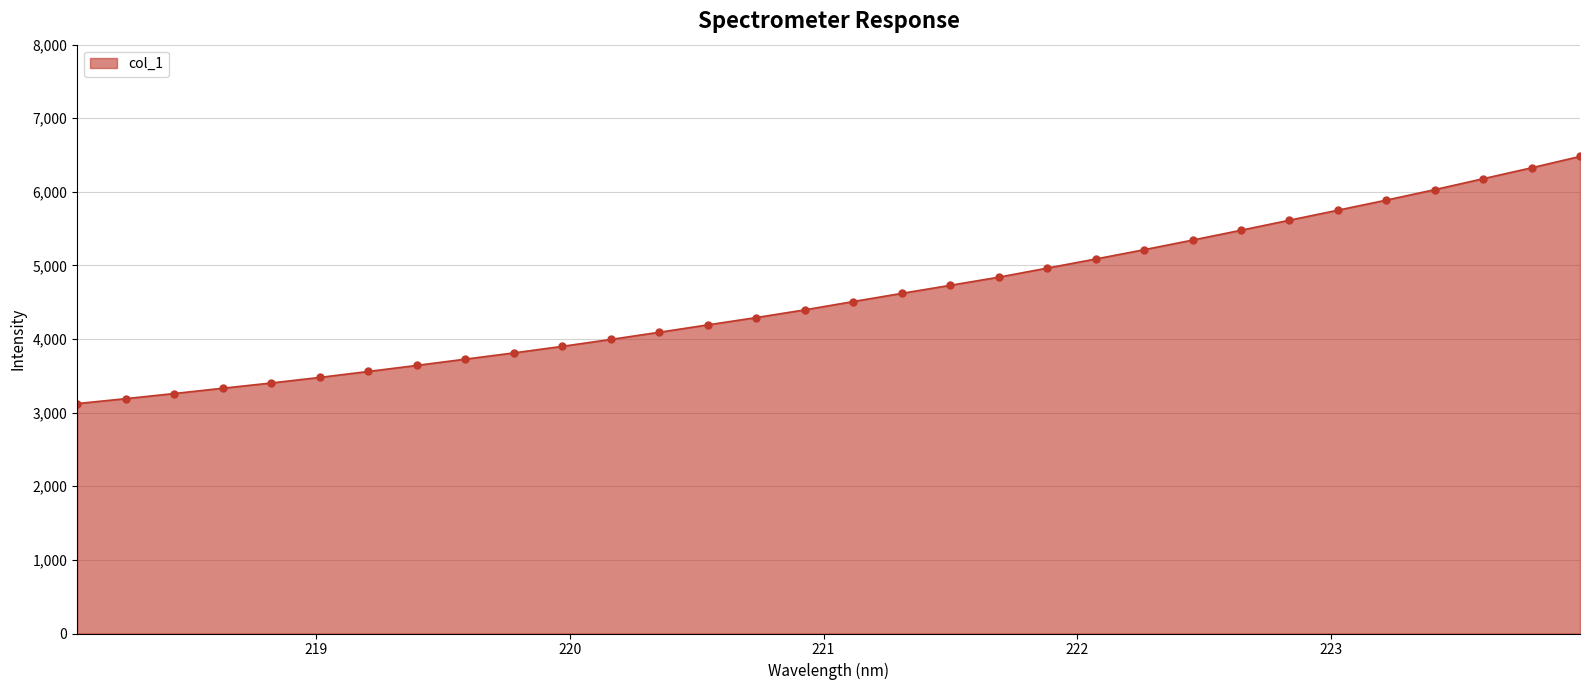

What is the sum of all values?

146471.6